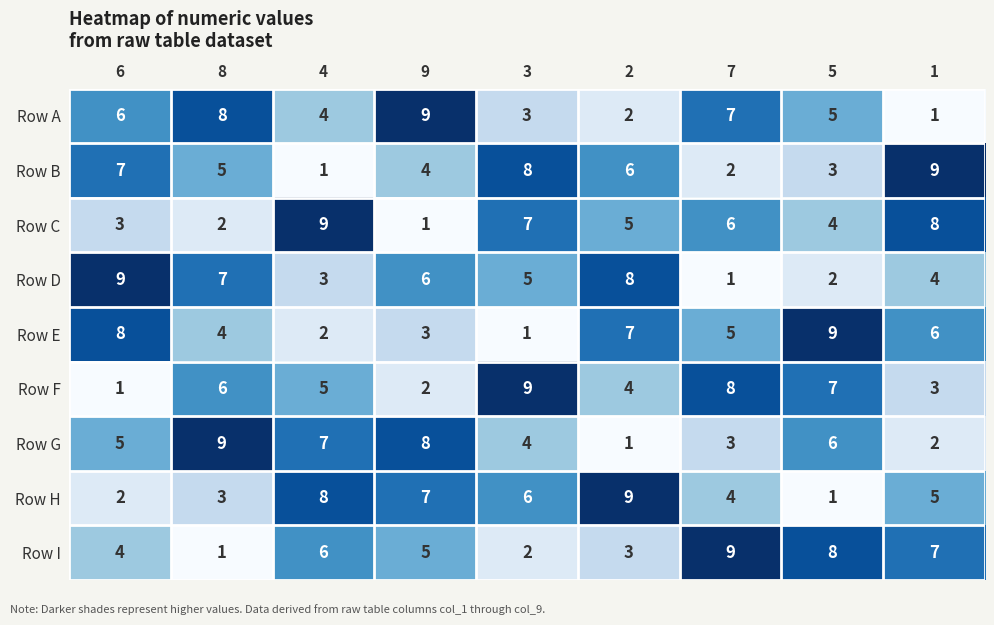

What is the maximum value for Row F?

9